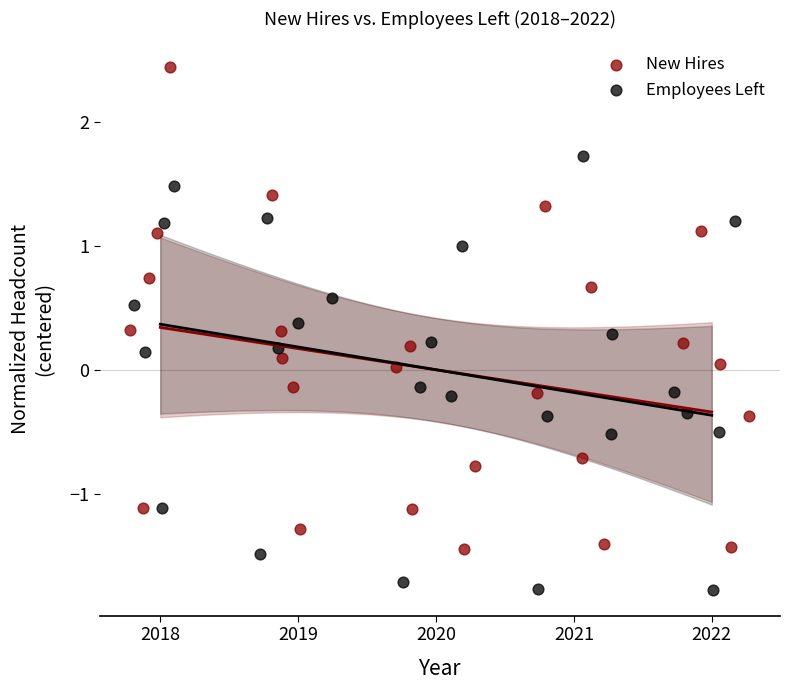

Which series contains the lowest Y value?

Employees Left